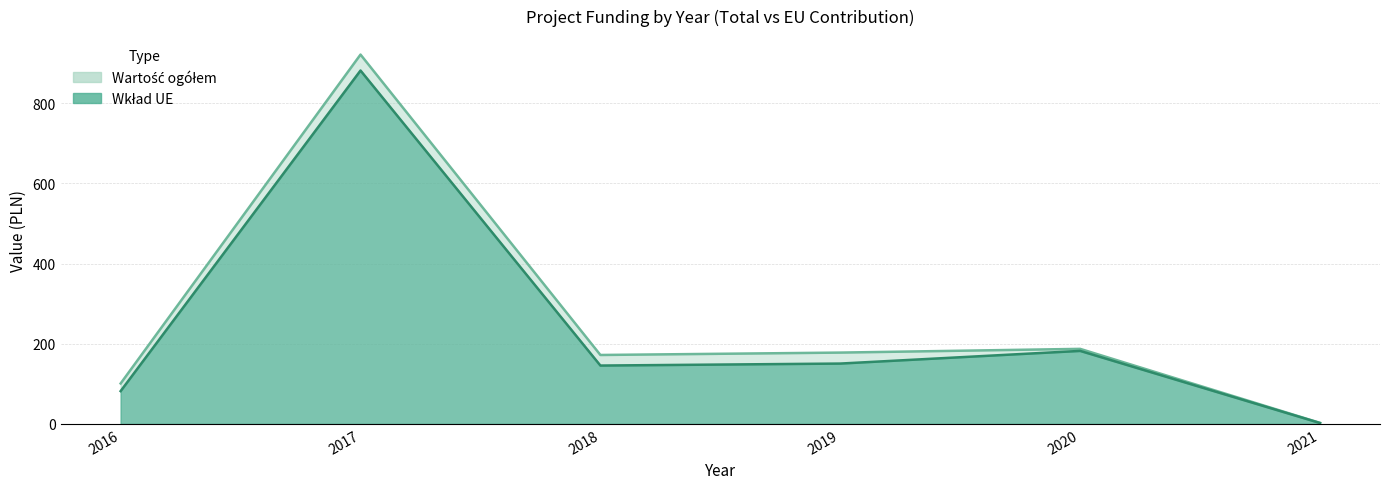

What is the spread (max minus min) of values at 2020?

5.1